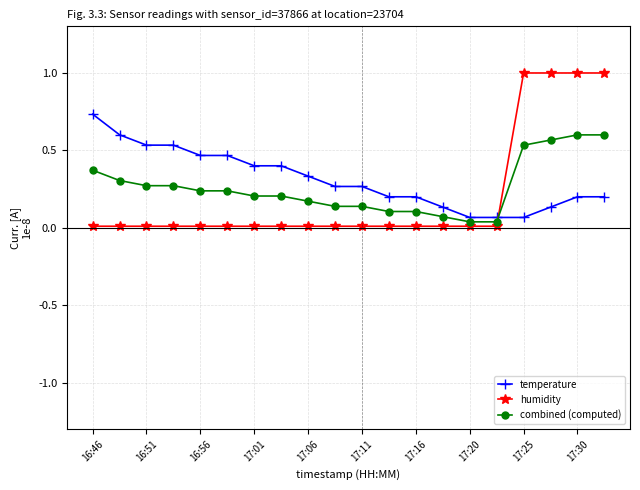

True or false: humidity and combined (computed) cross at least once.

True